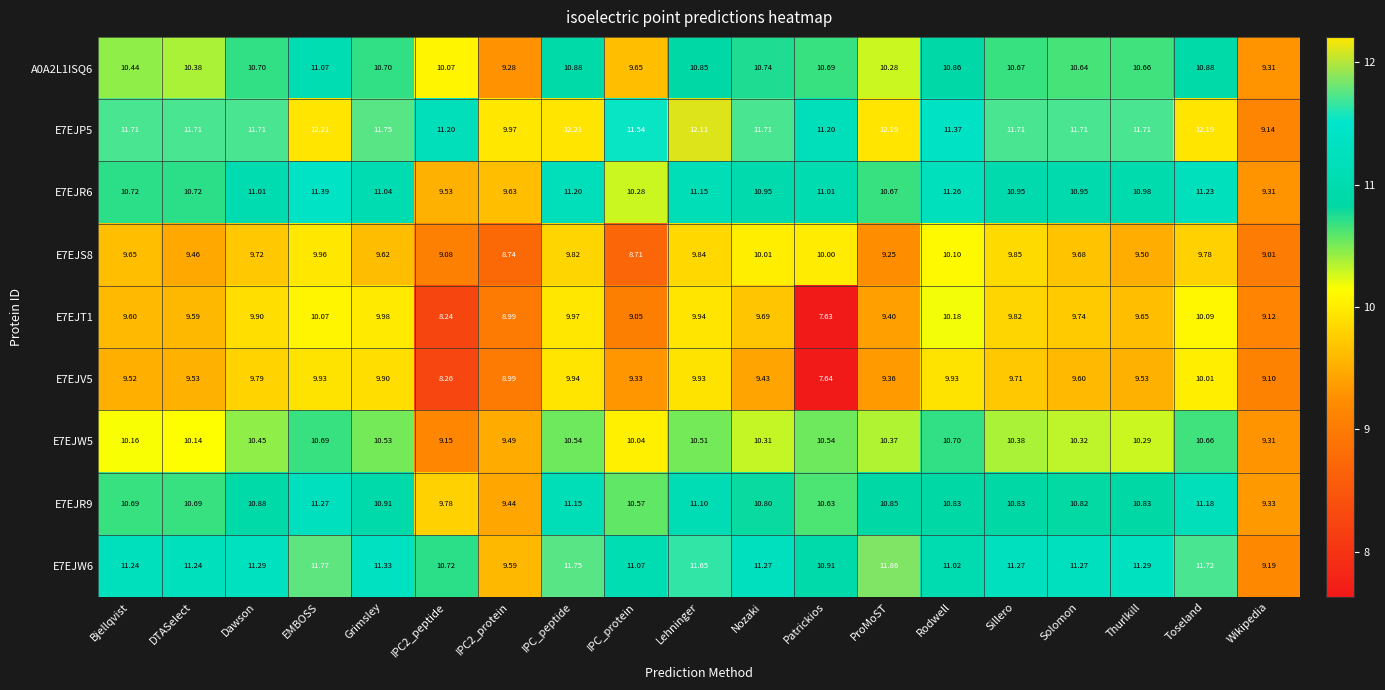

At which label does E7EJW6 reach its minimum?

Wikipedia